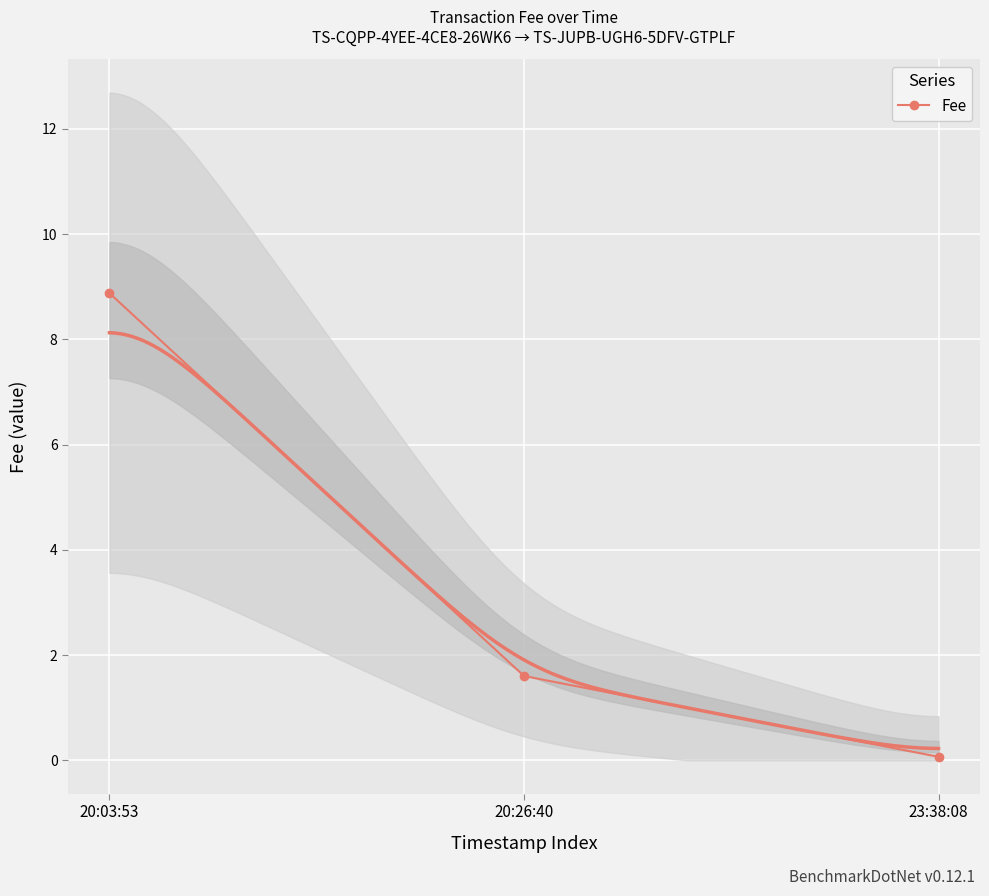

The chart shows a value of 8.9 at 20:03:53. True or false?

True